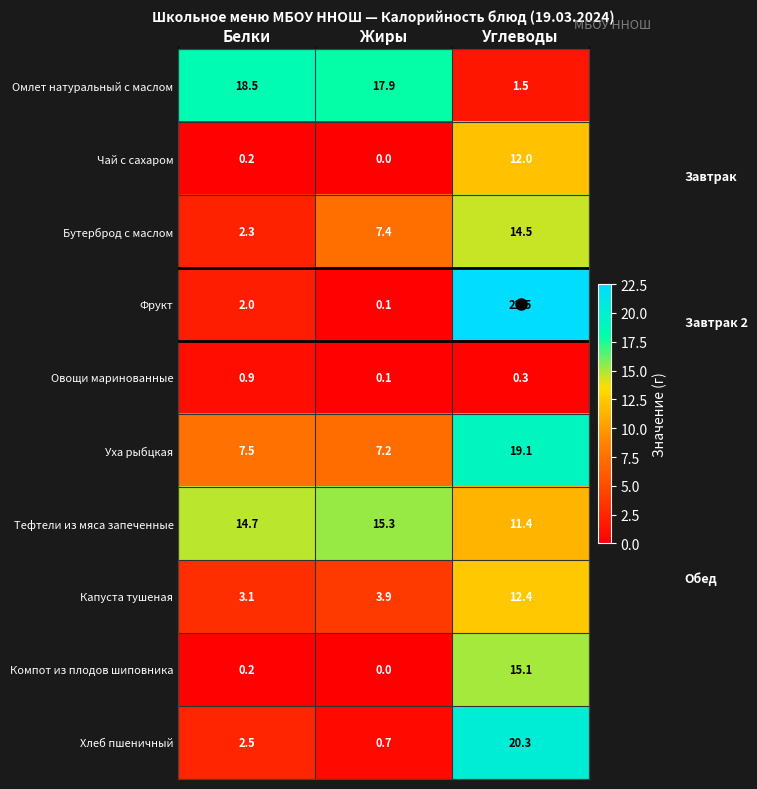

Rank the series by their maximum value, from highest to lowest.

Фрукт, Хлеб пшеничный, Уха рыбцкая, Омлет натуральный с маслом, Тефтели из мяса запеченные, Компот из плодов шиповника, Бутерброд с маслом, Капуста тушеная, Чай с сахаром, Овощи маринованные